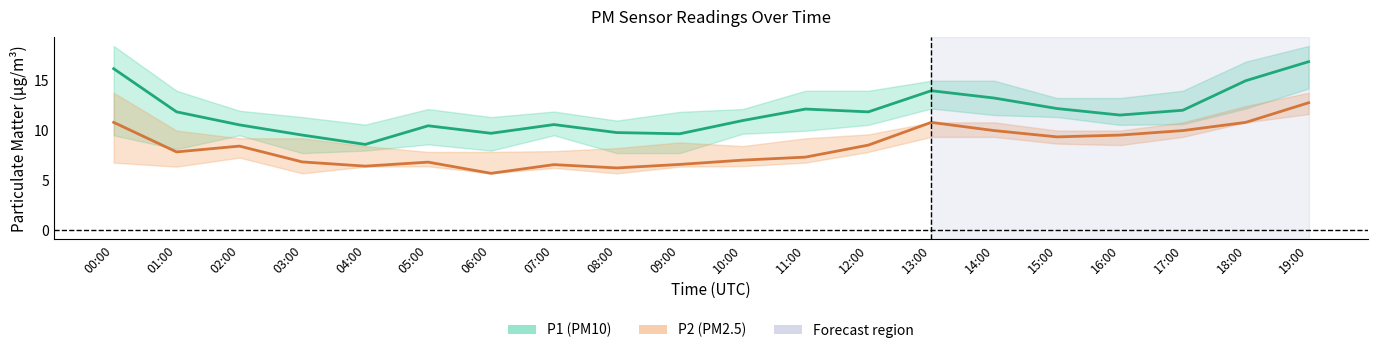

Does the chart display data point markers on the line(s)?

No